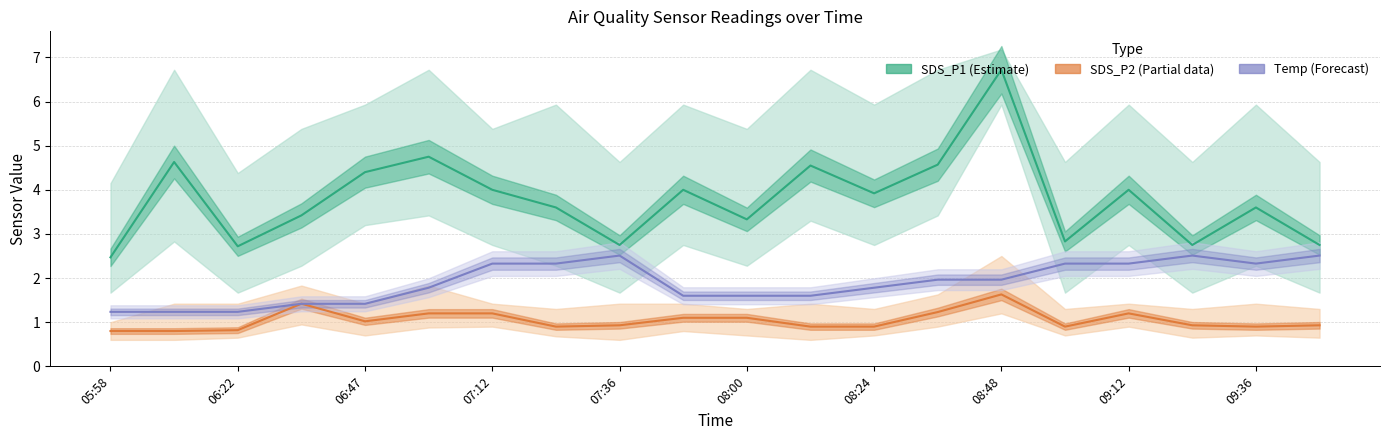

What is the total value across all series at 19?

6.2